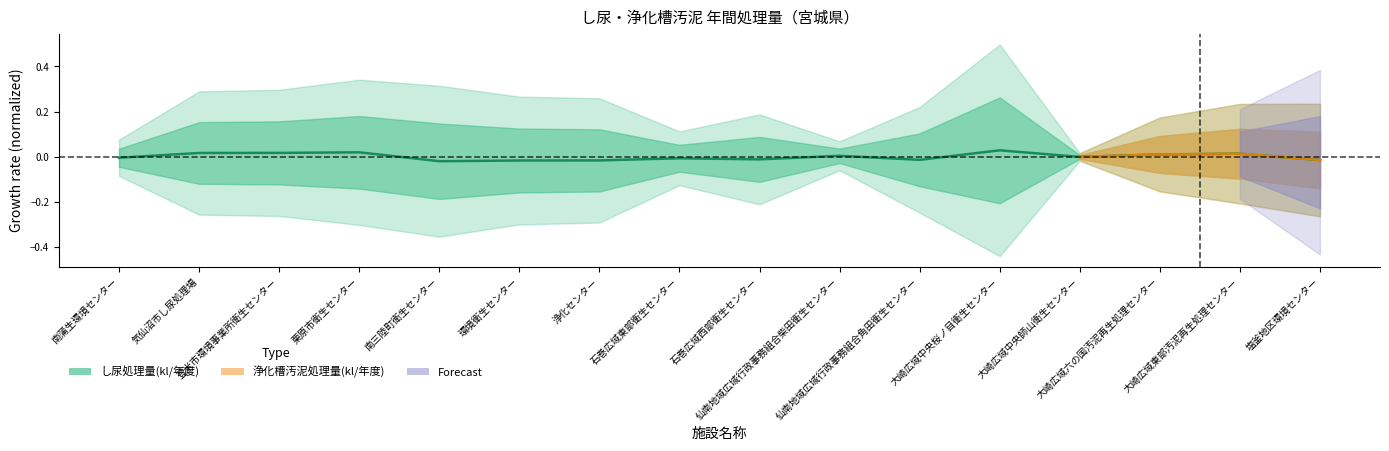

True or false: the data shows -0.0 at 仙南地域広域行政事務組合角田衛生センター.

False